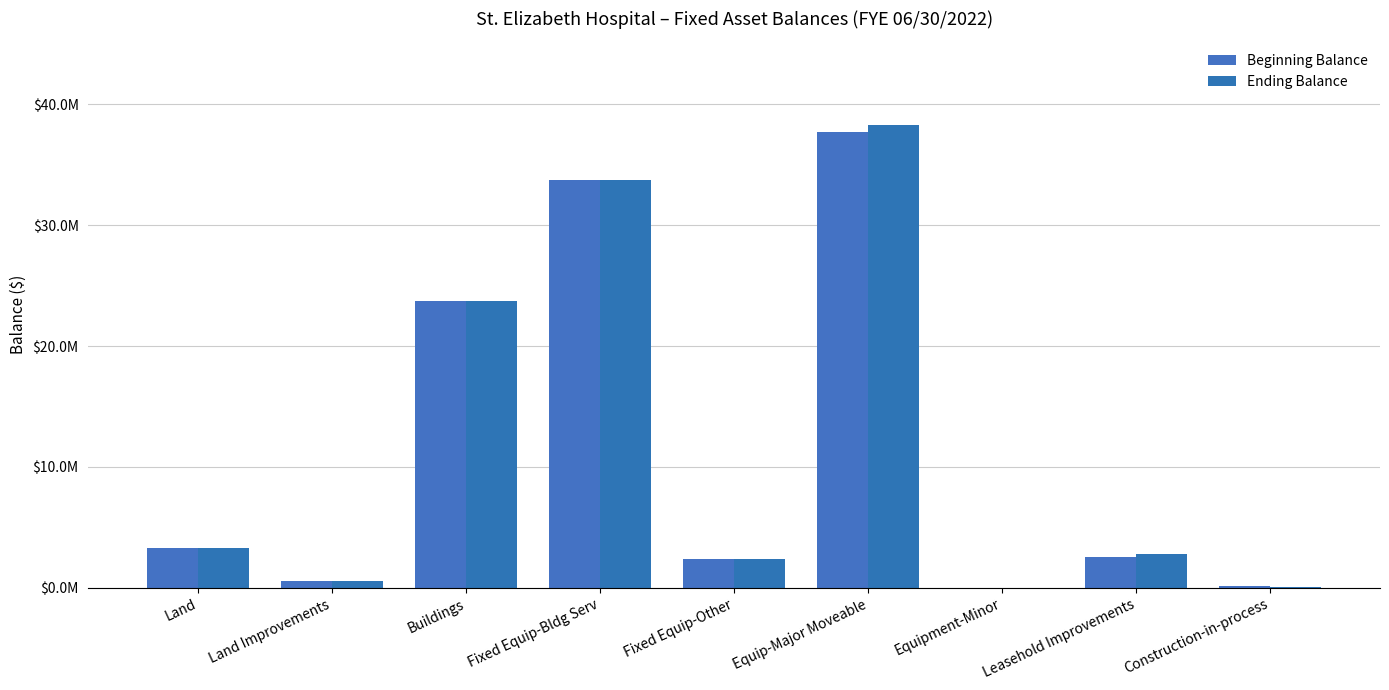

Is it true that Ending Balance equals 3268423.0 at Land?

True